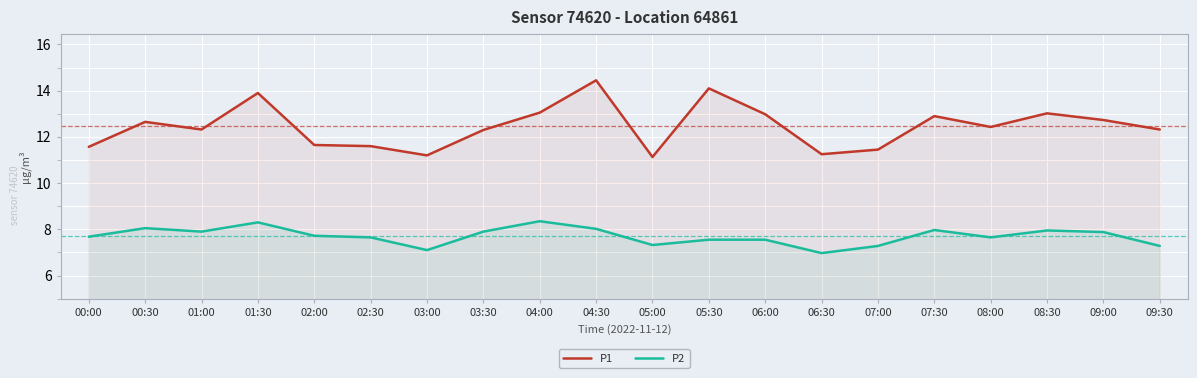

Which series has the largest total across all categories?

P1